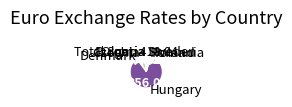

Combined, do Denmark and Sweden account for over 50%?

No